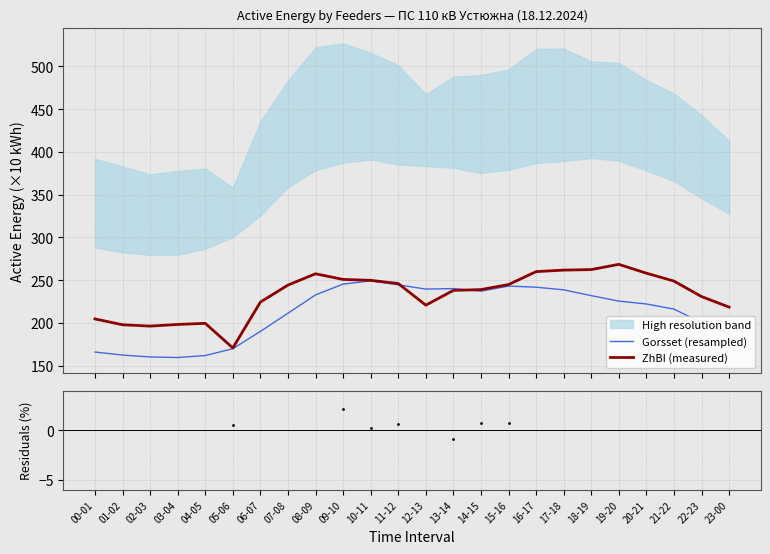

What is the minimum value for Gorsset (resampled)?

159.4